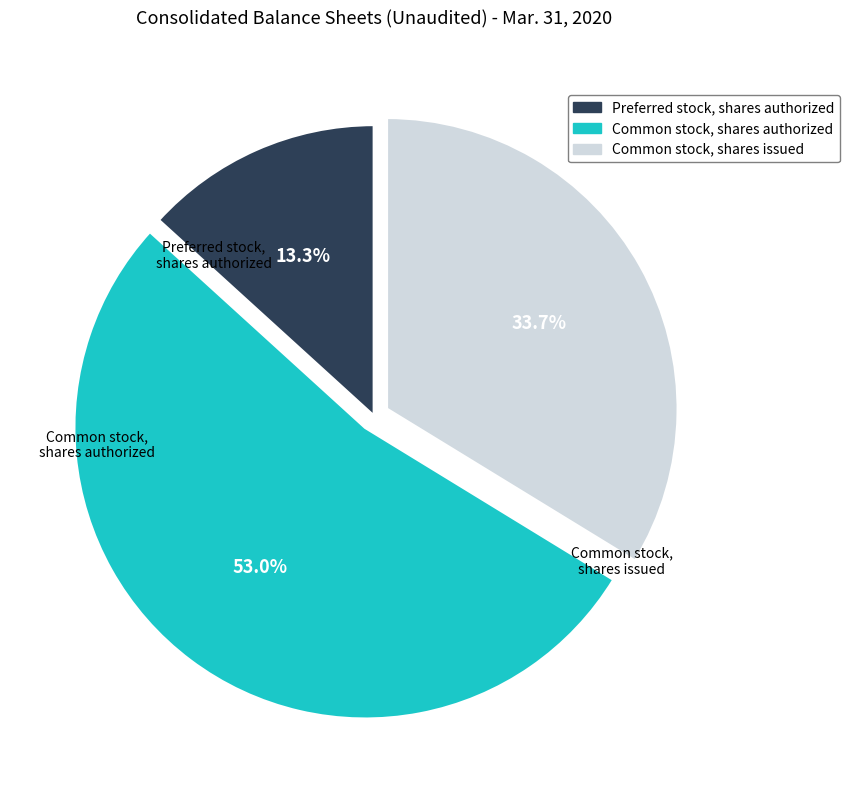

The Common stock, shares authorized slice represents 53% of the pie. True or false?

True